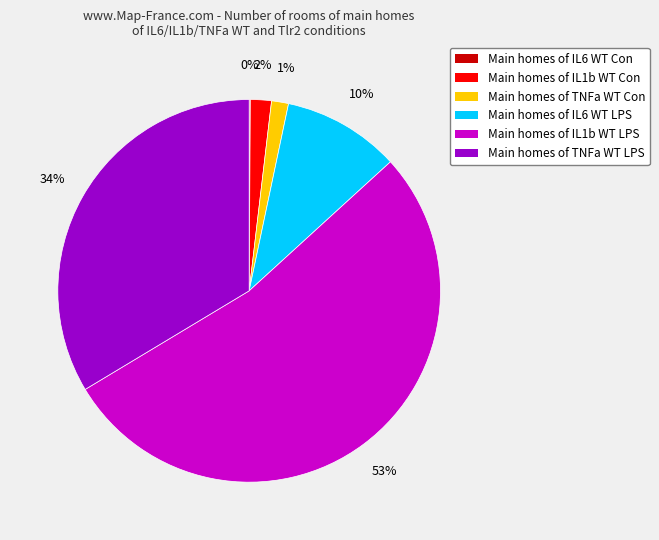

What is the majority slice?

Main homes of IL1b WT LPS